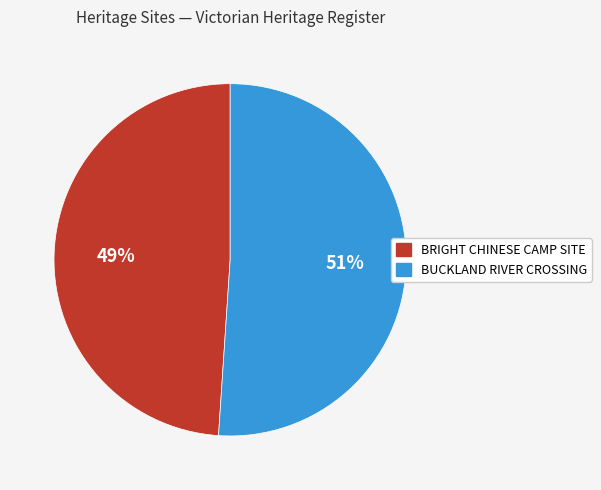

Do BRIGHT CHINESE CAMP SITE and BUCKLAND RIVER CROSSING together represent more than half of the pie?

Yes